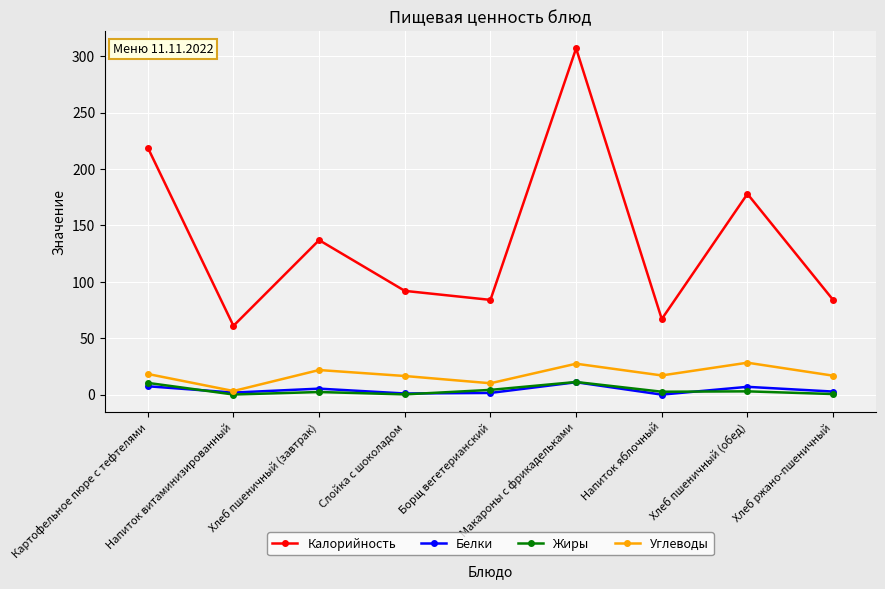

The value of Калорийность at Слойка с шоколадом is 150.9. True or false?

False